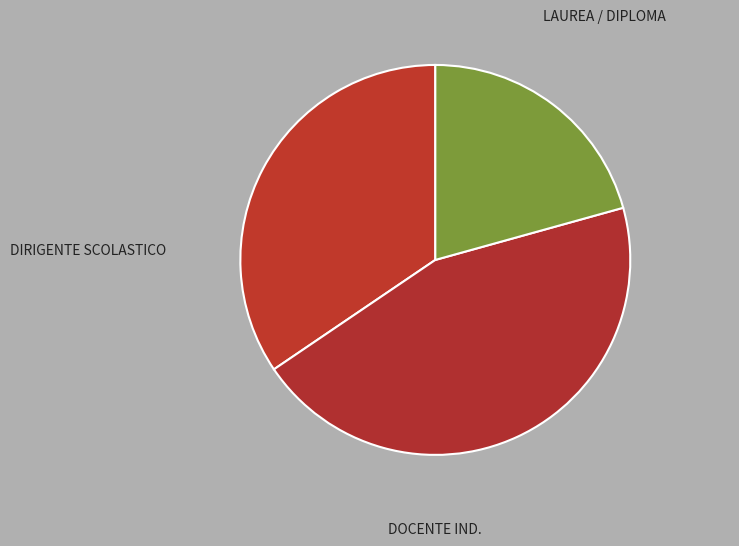

Rank the categories by value from highest to lowest.

DOCENTE IND., DIRIGENTE SCOLASTICO, LAUREA / DIPLOMA